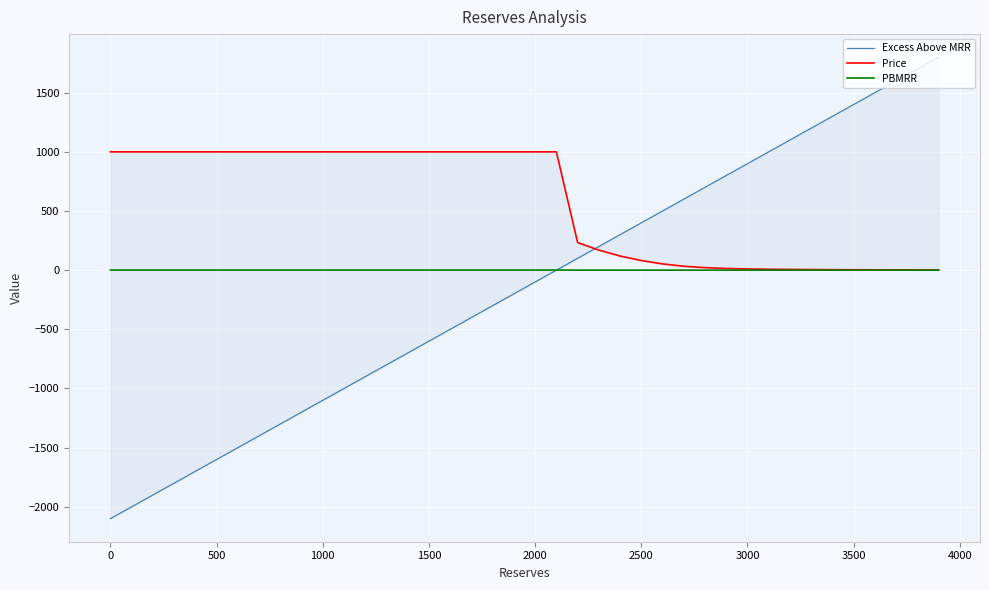

What is the difference between the maximum and minimum values in the Excess Above MRR series?

3900.0